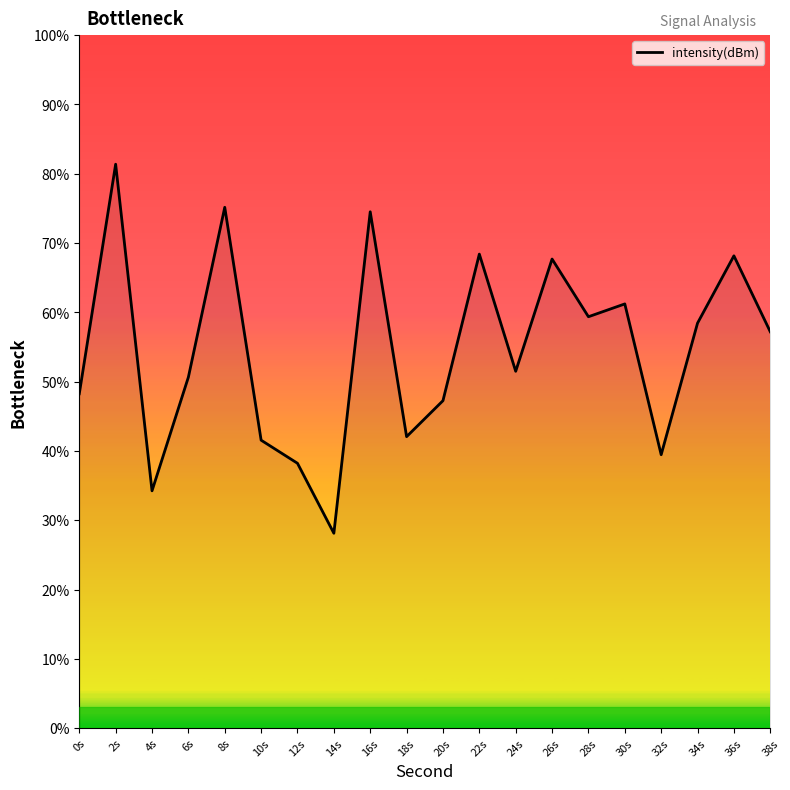

What is the difference between the maximum and minimum values?

53.3